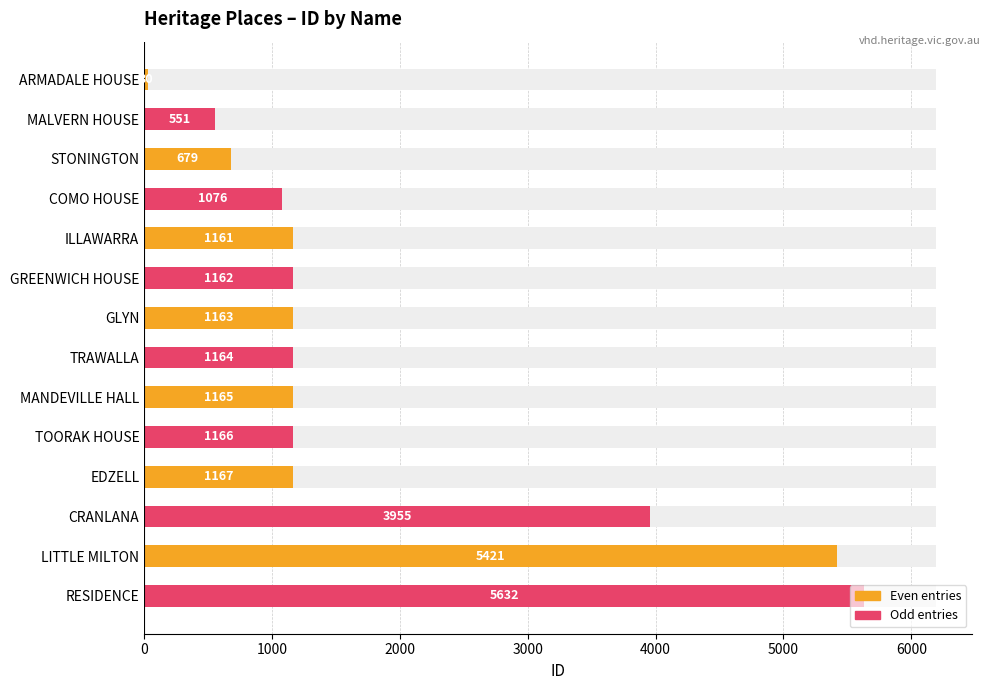

How many values are below 1164?

7